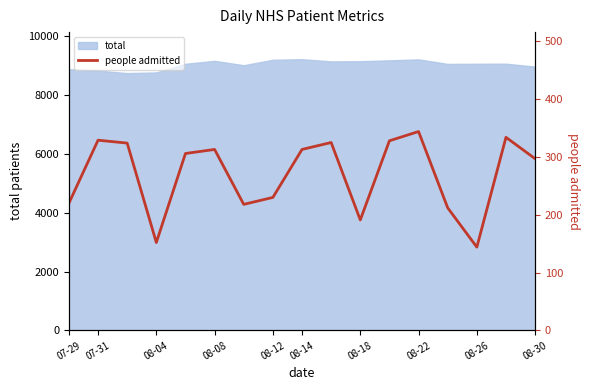

Does the chart display data point markers on the line(s)?

No